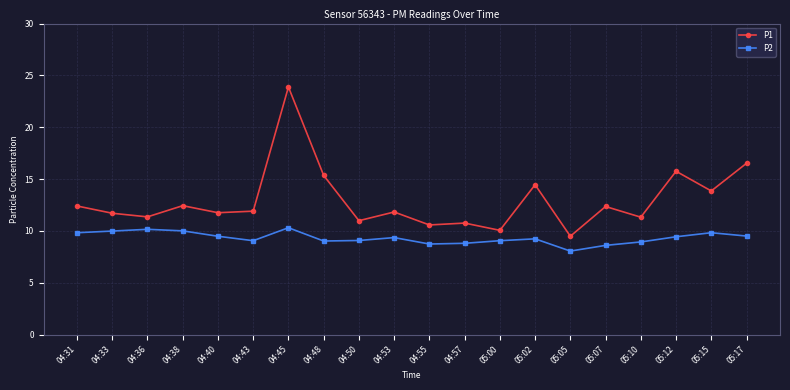

The value of P2 at 04:55 is 8.7. True or false?

True